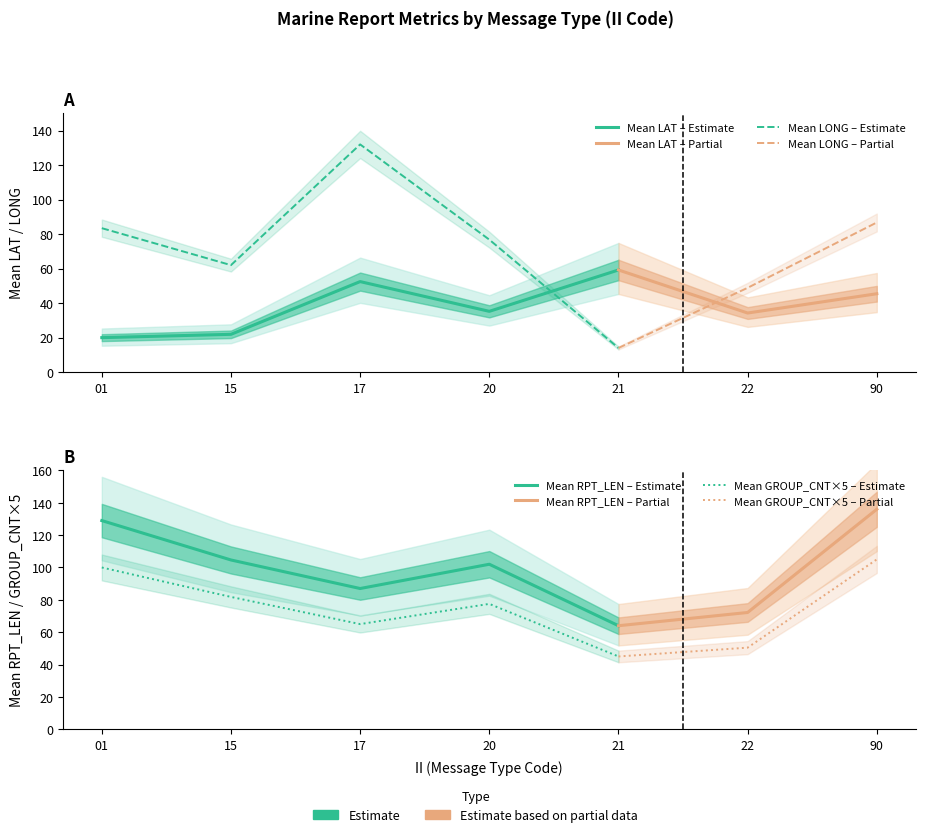

What is the value of the Mean LONG point at the 2nd from the left?

62.0